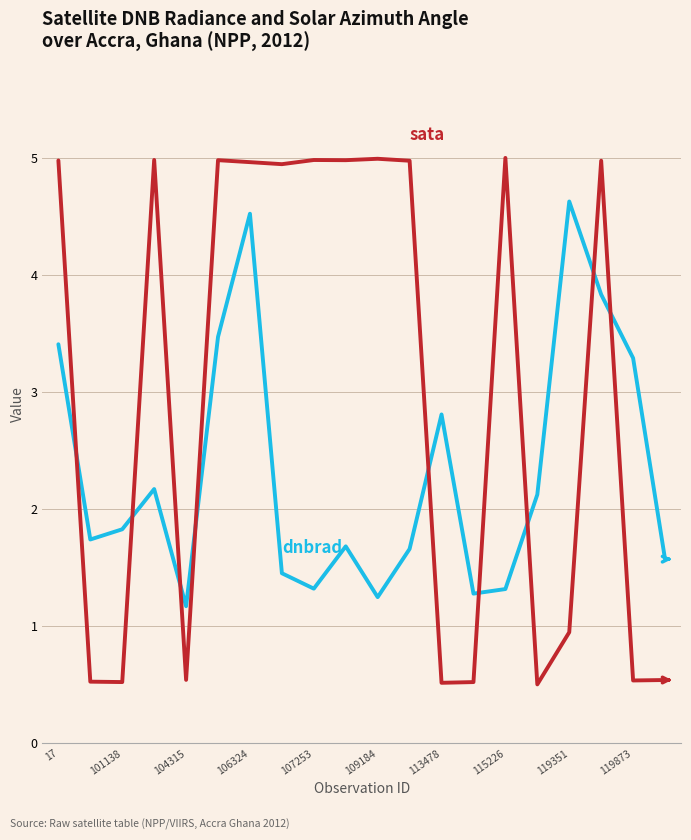

What is the minimum value shown in the chart?

0.5